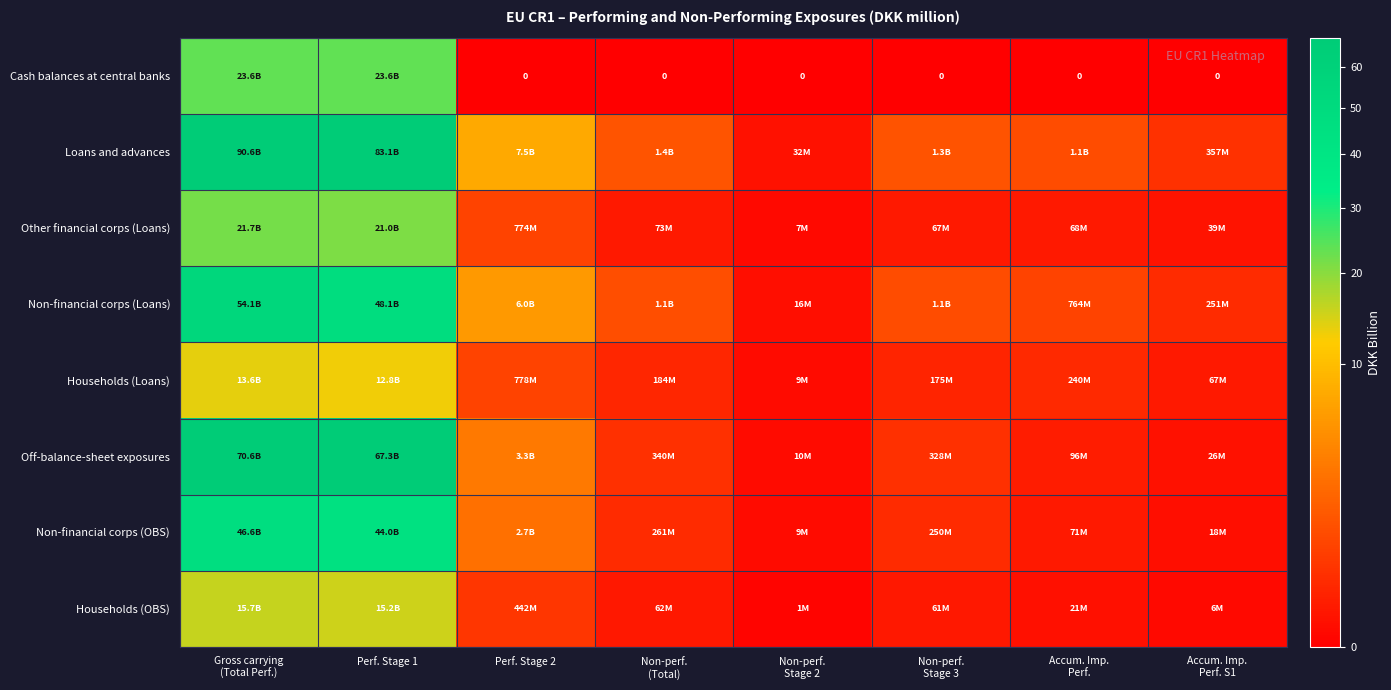

What is the difference between the maximum and minimum values in the Households (Loans) series?

13.6